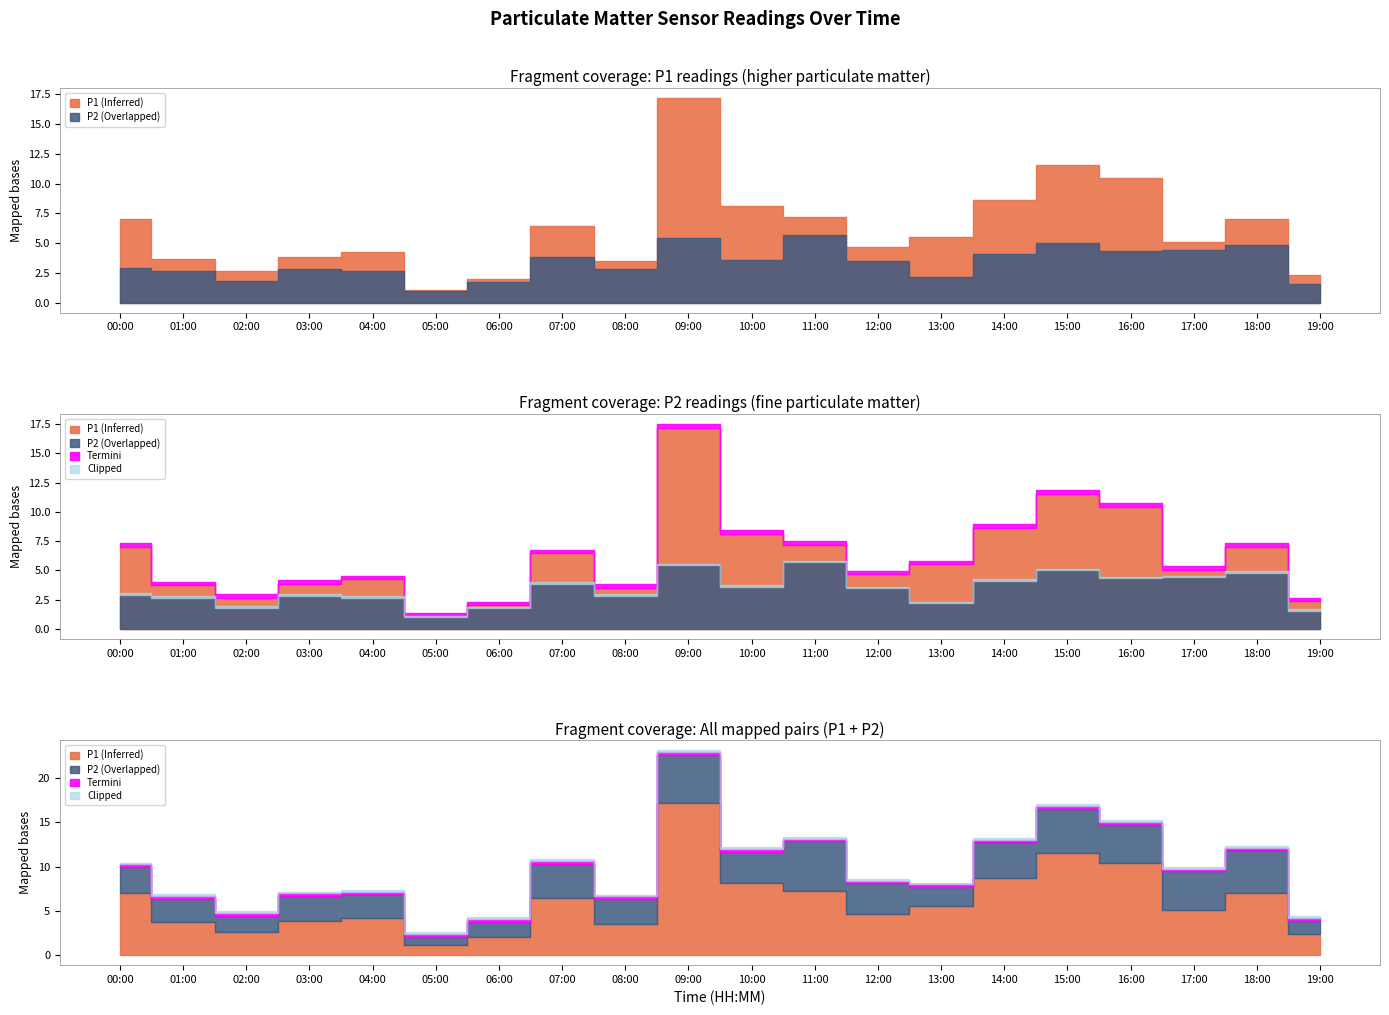

What is the label of the 12th point from the right?

08:00